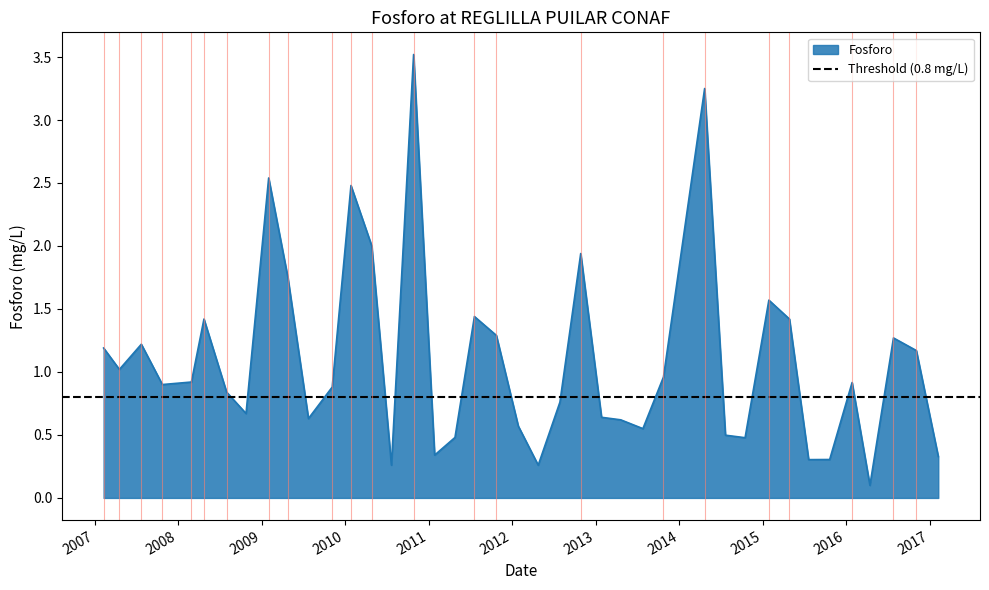

Reading left to right, list all the values displayed in this chart.

2007-02-09=1.2	2007-04-19=1.0	2007-07-24=1.2	2007-10-24=0.9	2008-02-28=0.9	2008-04-23=1.4	2008-07-31=0.8	2008-10-24=0.7	2009-01-31=2.5	2009-04-25=1.8	2009-07-24=0.6	2009-11-05=0.9	2010-01-26=2.5	2010-04-27=2.0	2010-07-22=0.3	2010-10-27=3.5	2011-01-27=0.3	2011-04-26=0.5	2011-07-20=1.4	2011-10-24=1.3	2012-01-28=0.6	2012-04-24=0.3	2012-07-28=0.8	2012-10-27=1.9	2013-01-26=0.6	2013-04-20=0.6	2013-07-26=0.6	2013-10-24=1.0	2014-04-22=3.2	2014-07-22=0.5	2014-10-16=0.5	2015-01-28=1.6	2015-04-28=1.4	2015-07-21=0.3	2015-10-21=0.3	2016-01-27=0.9	2016-04-14=0.1	2016-07-26=1.3	2016-11-03=1.2	2017-02-07=0.3